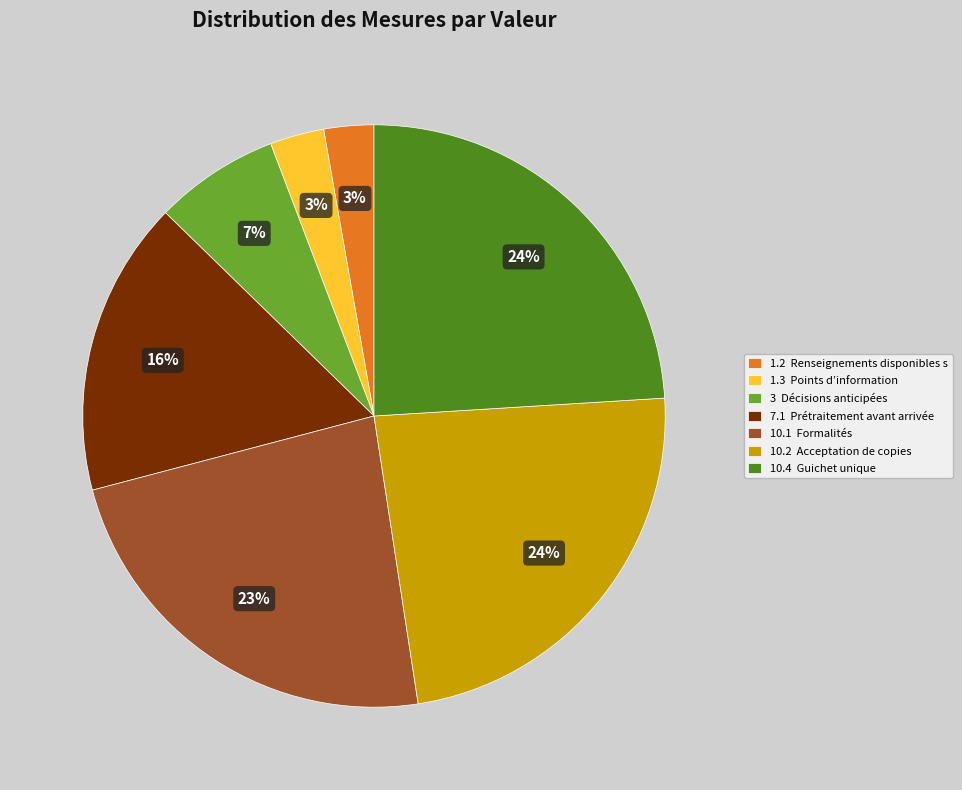

The 3 slice represents 1% of the pie. True or false?

False